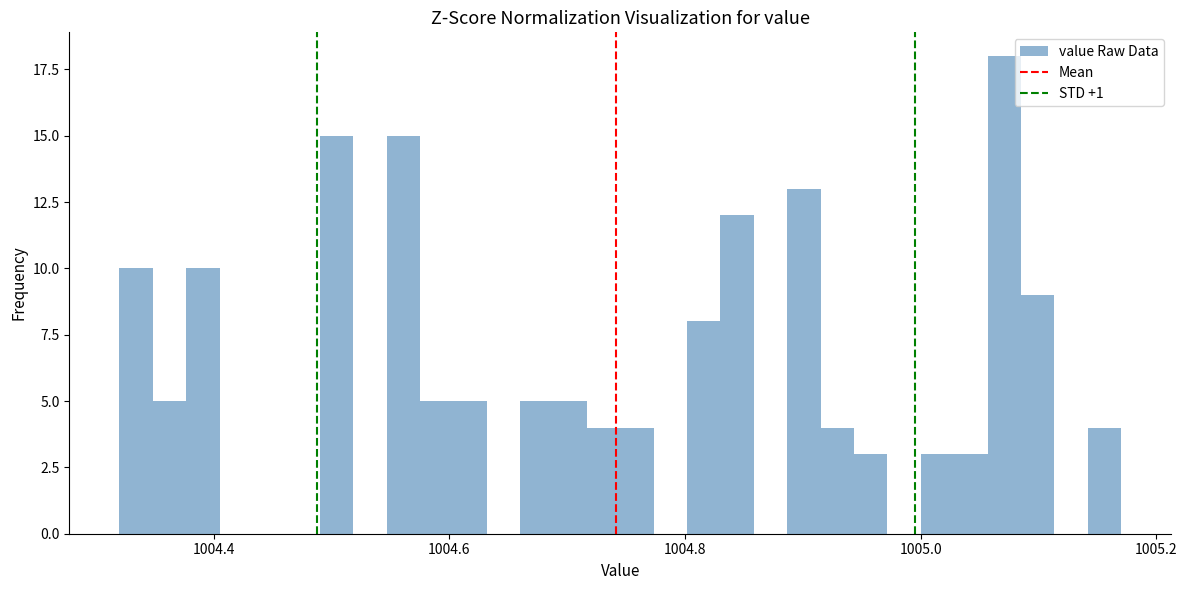

Around what value on the x-axis is the tallest bar? Give the approximate position of its centre, as read against the axis.

1005.08